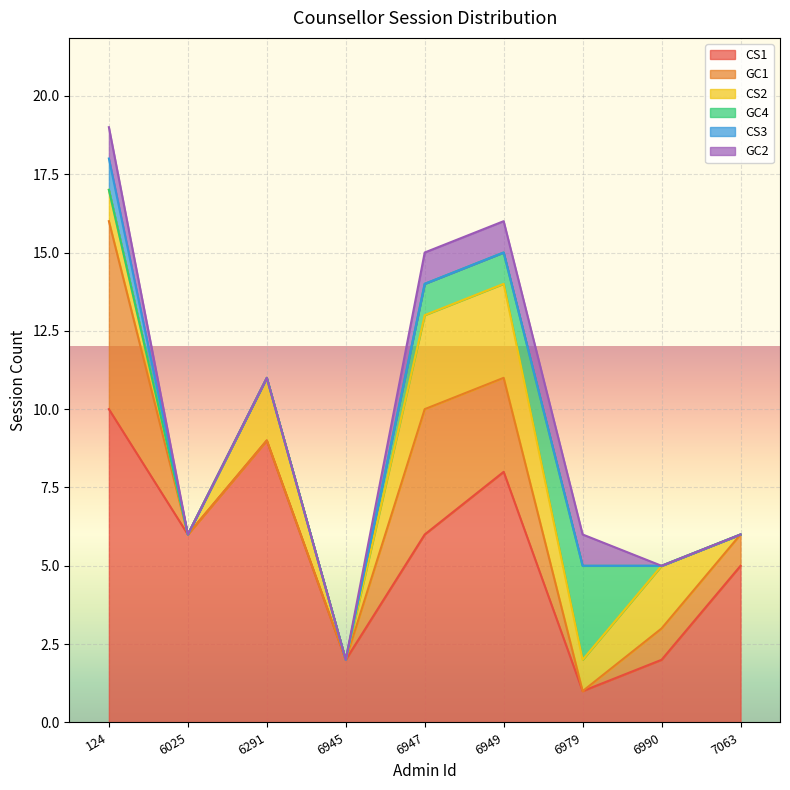

How many interior local valleys does the CS1 series have?

3